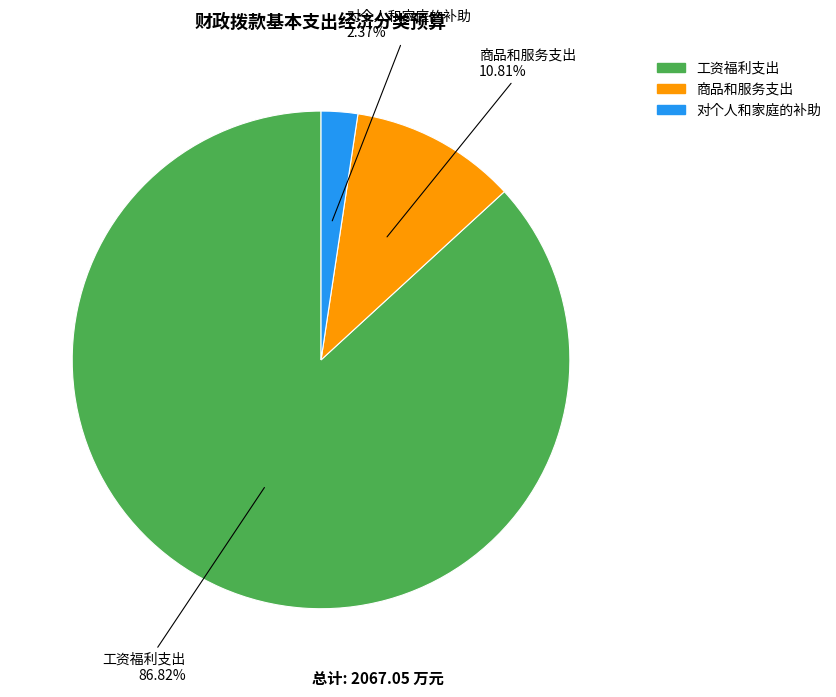

Is there a majority slice in this chart?

Yes